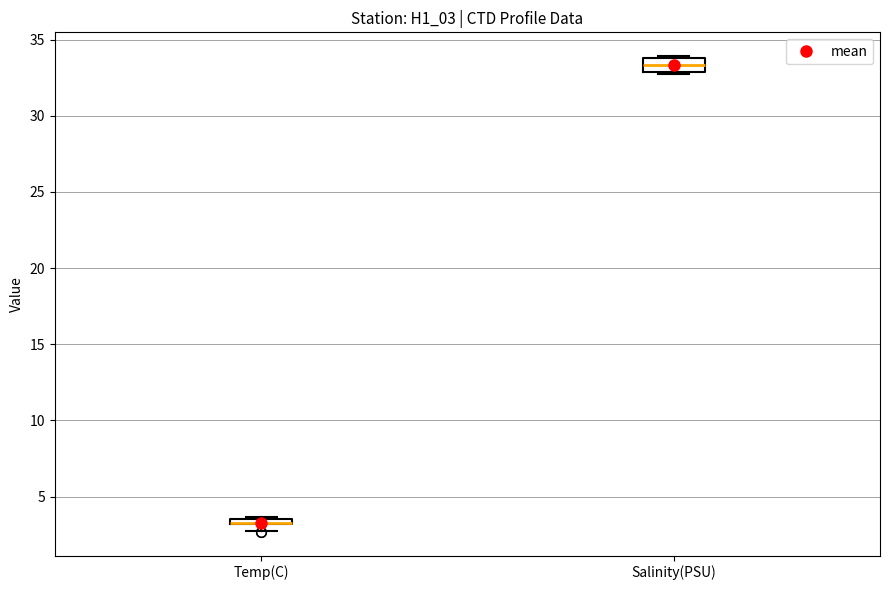

Where is the upper edge of the box for Temp(C) on the y-axis? The values are not printed on the chart, so give them approximately, as read against the axis.

3.5